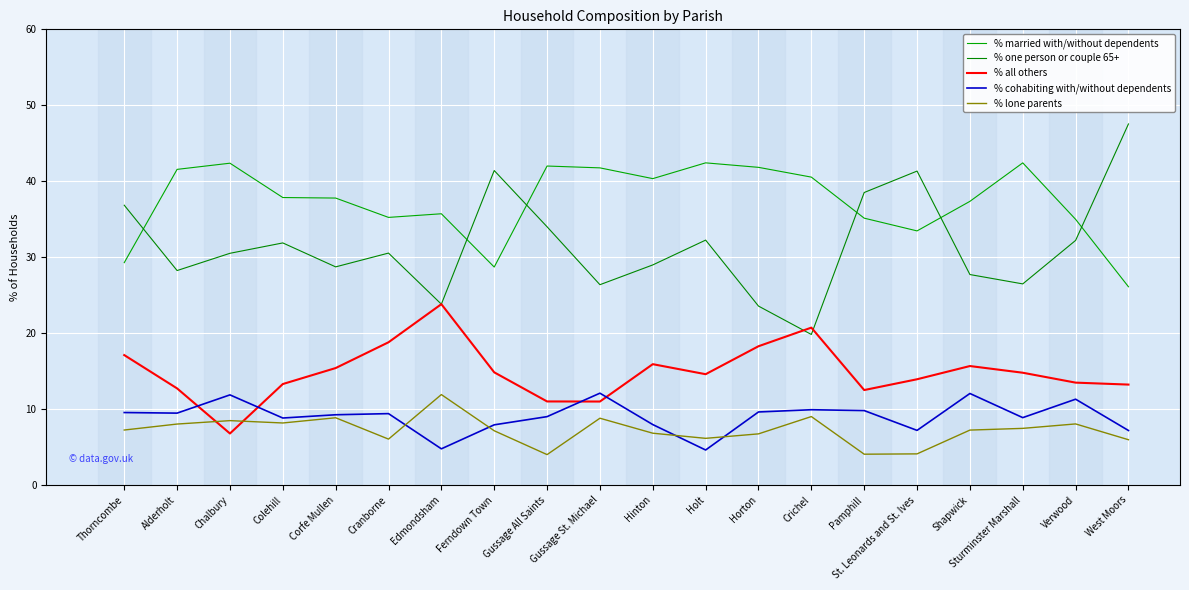

The value of % all others at Horton is 18.3. True or false?

True